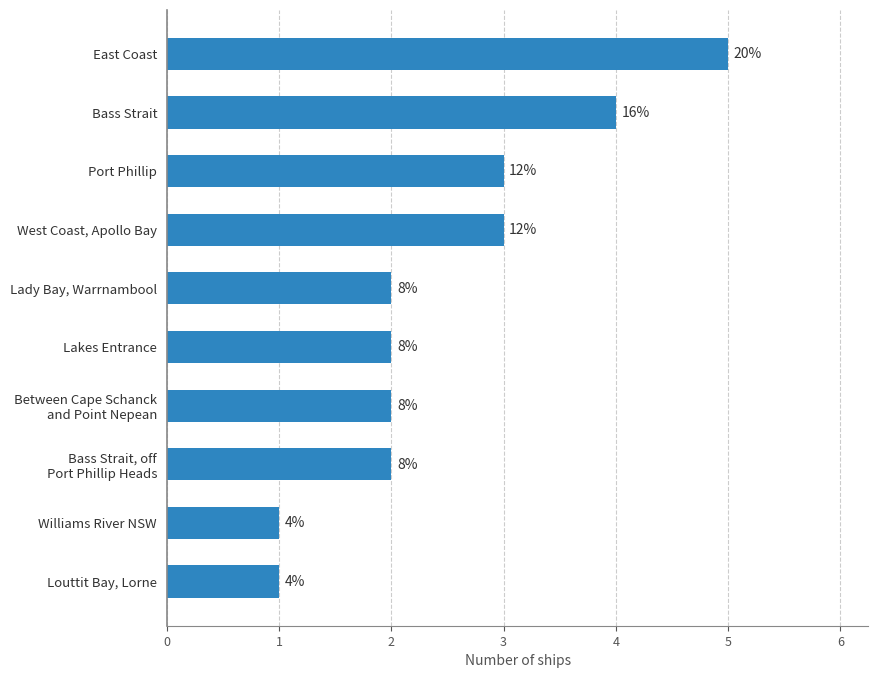

Are the bars horizontal?

Yes